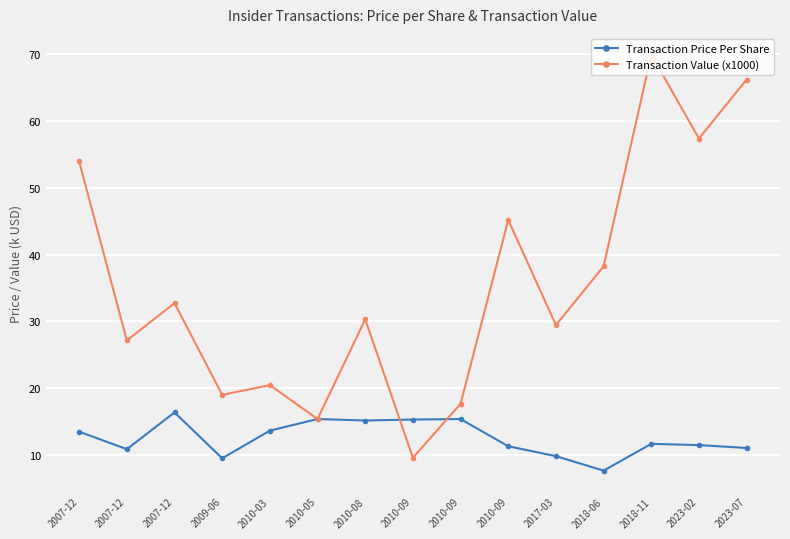

True or false: Transaction Value (x1000) and Transaction Price Per Share cross at least once.

True